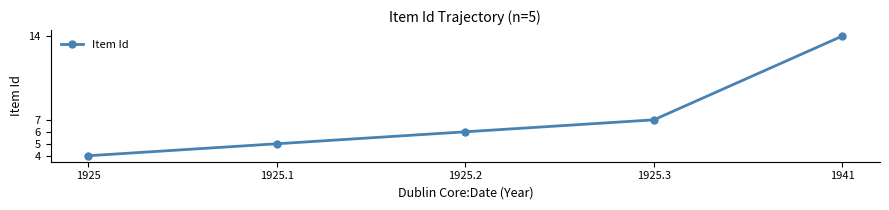

Between 1925 and 1925.2, which is larger?

1925.2